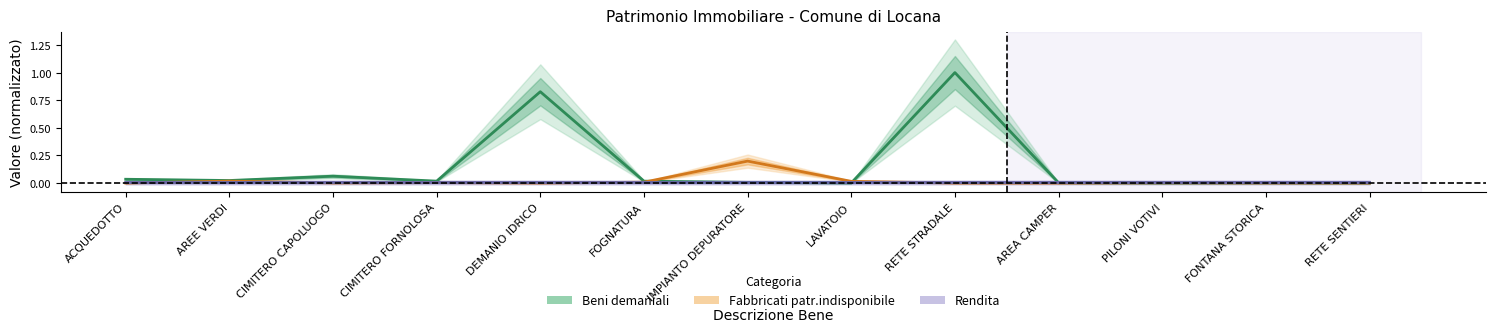

At which label is Fabbricati patr.indisponibile closest to 0?

ACQUEDOTTO